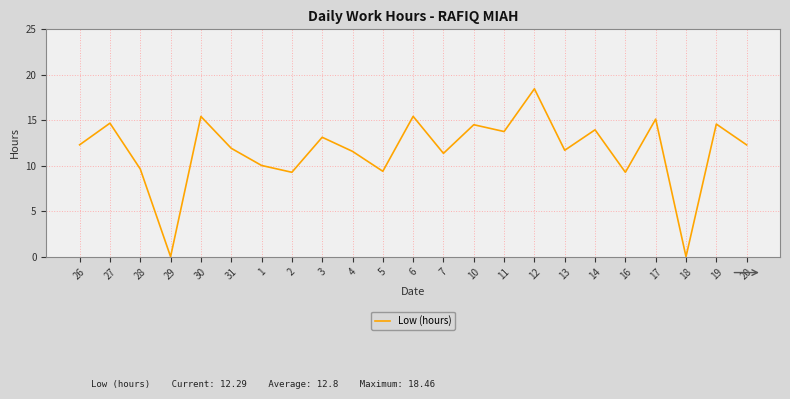

How many lines are shown in the chart?

1